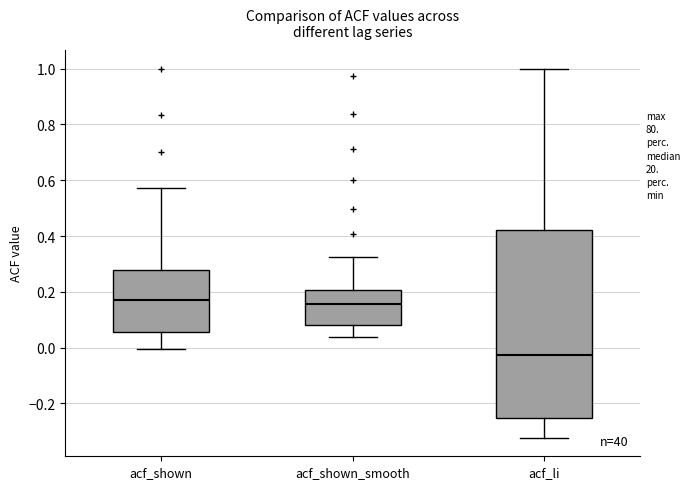

Where does the upper whisker of the box for acf_shown_smooth end on the y-axis? The values are not printed on the chart, so give them approximately, as read against the axis.

0.32